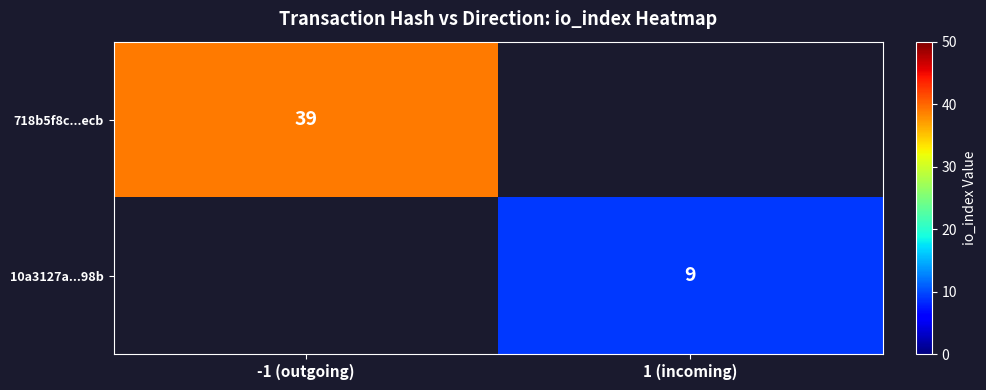

True or false: 718b5f8c...ecb has a value of 53 at -1 (outgoing).

False